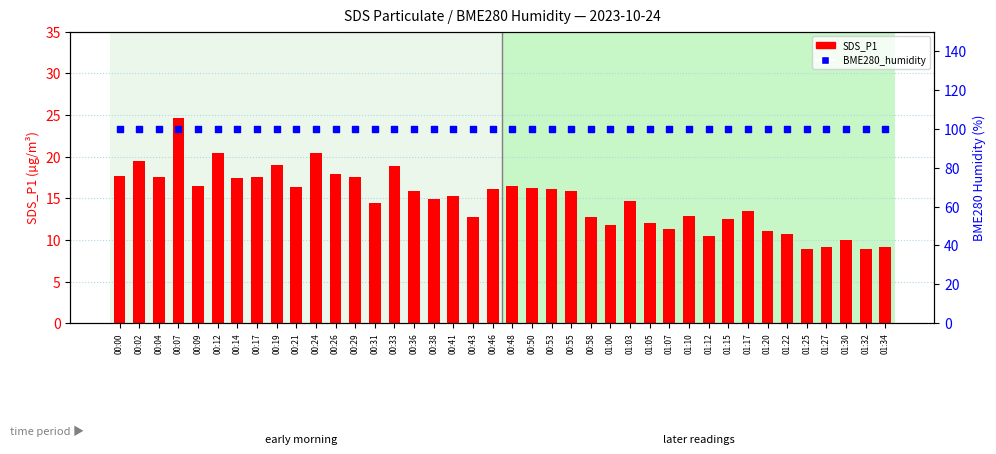

Which series contains the highest Y value?

BME280_humidity